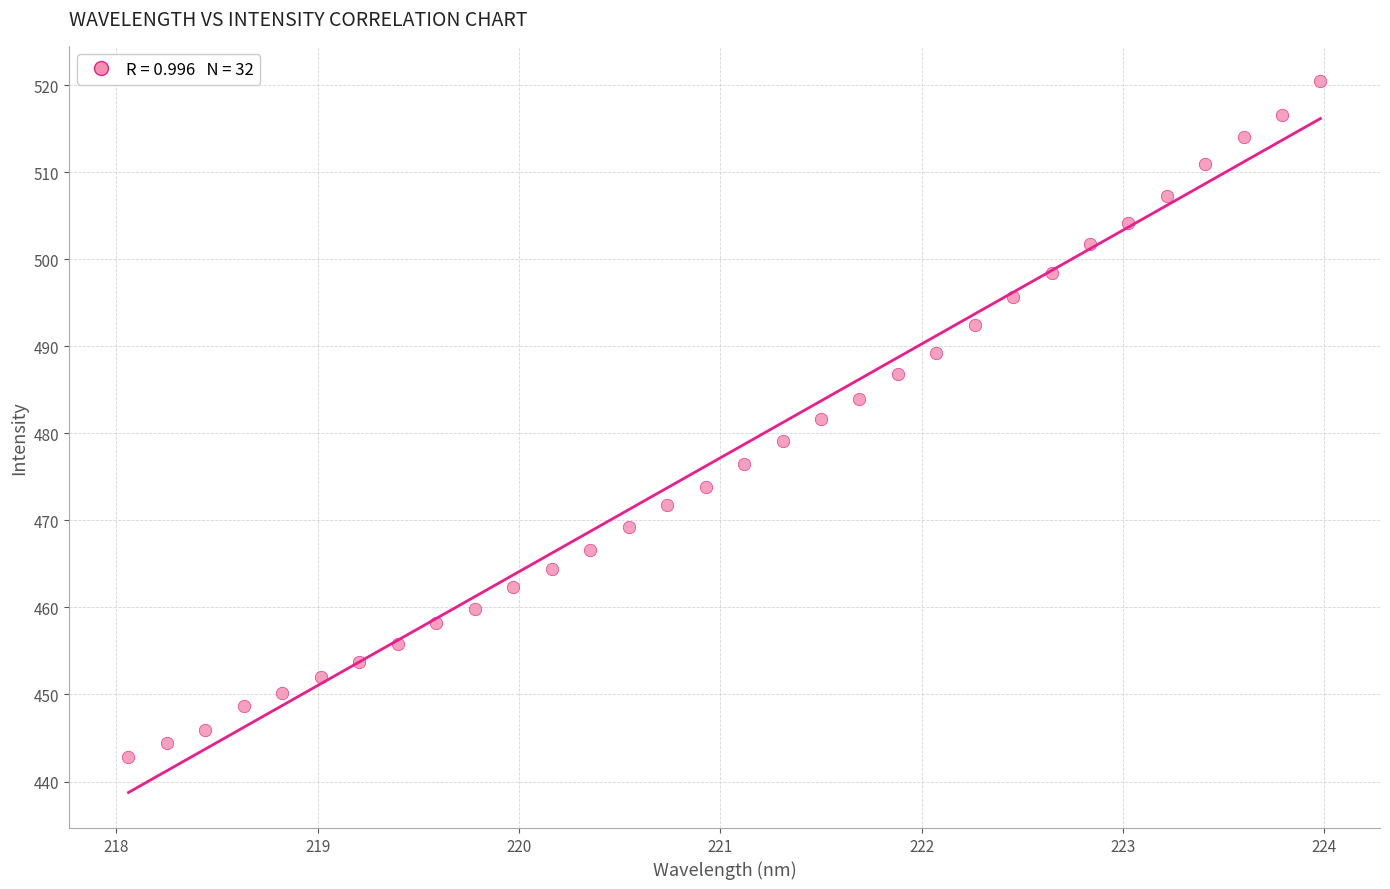

What is the range of X values (max minus min)?

5.9